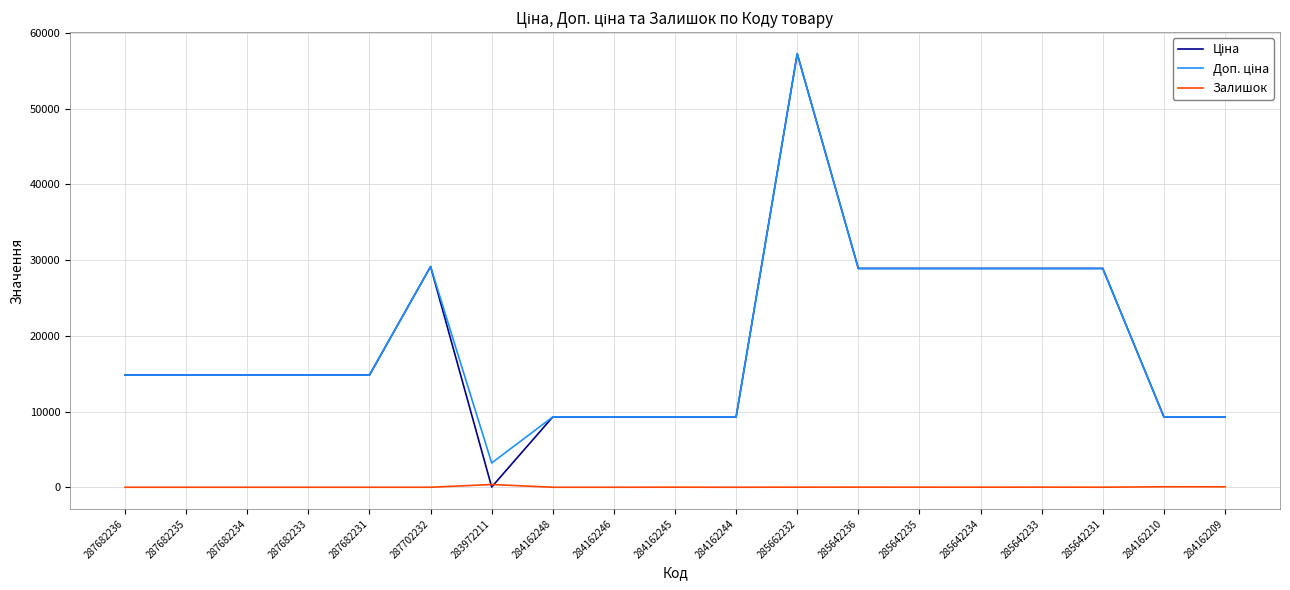

Does the chart have visible grid lines?

Yes